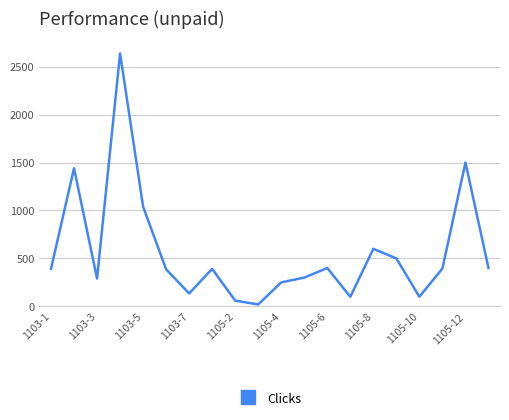

What is the value of the 15th point from the left?

600.0